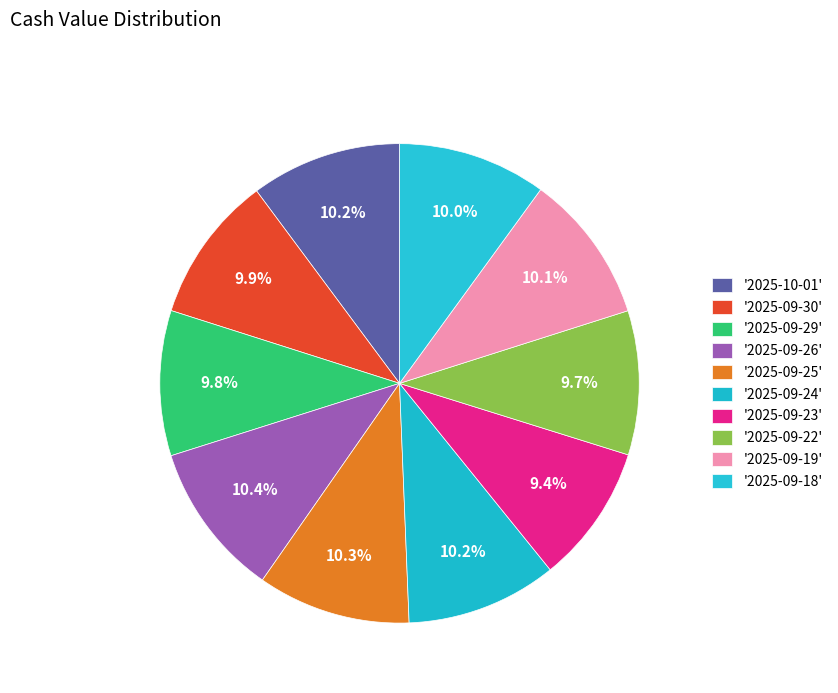

Count the number of slices in the pie.

10